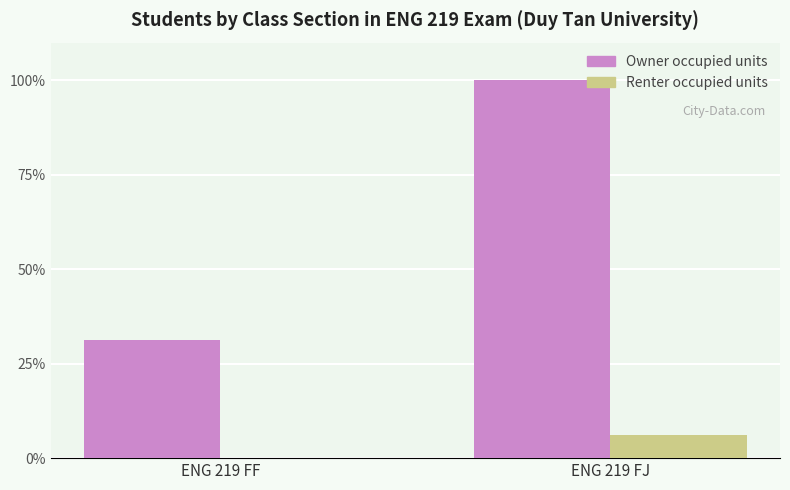

Is the value of Owner occupied units at ENG 219 FJ greater than the value of Renter occupied units at ENG 219 FF?

Yes